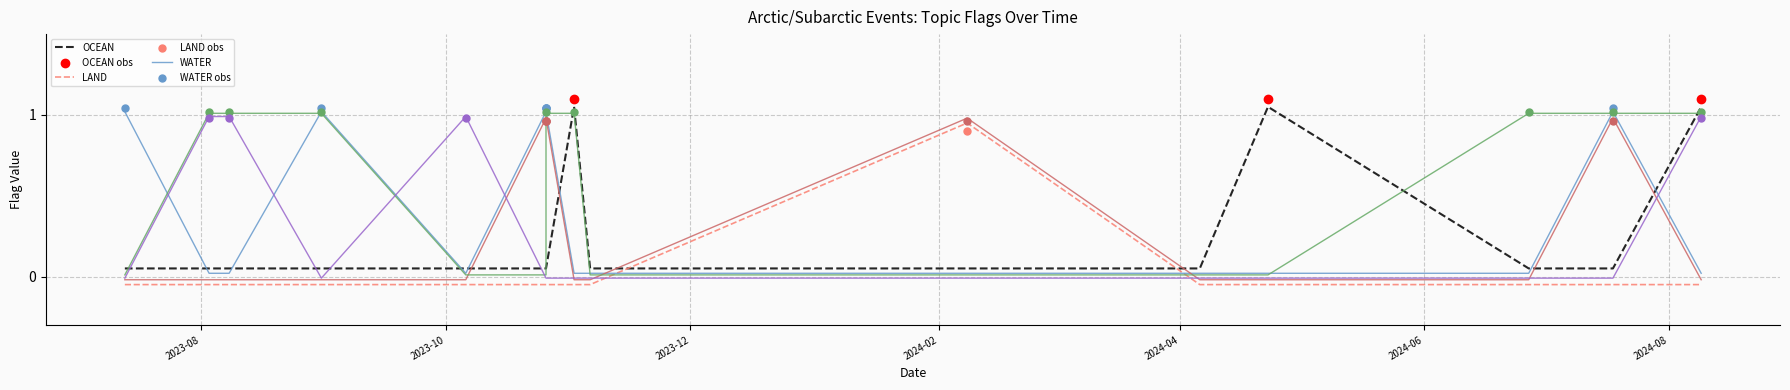

Which series reaches the maximum Y coordinate?

OCEAN